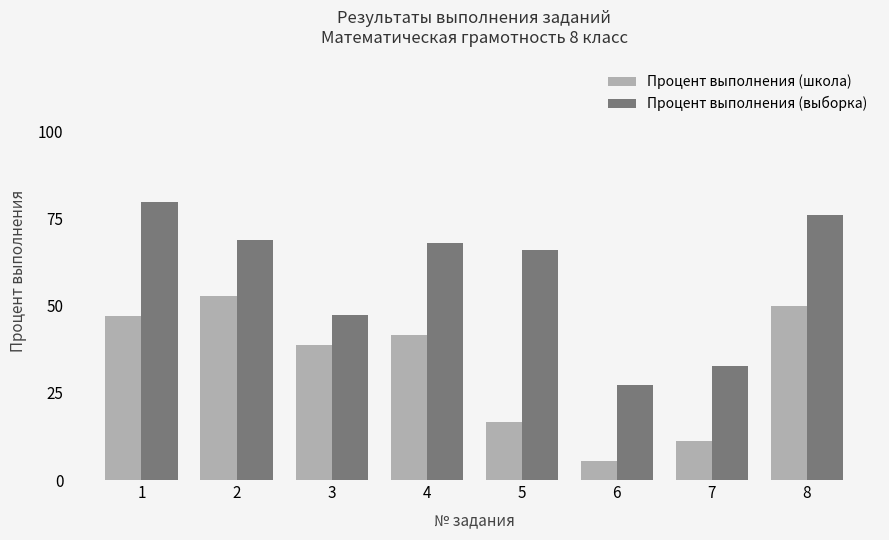

List the labels in order of Процент выполнения (выборка) value, largest first.

1, 8, 2, 4, 5, 3, 7, 6